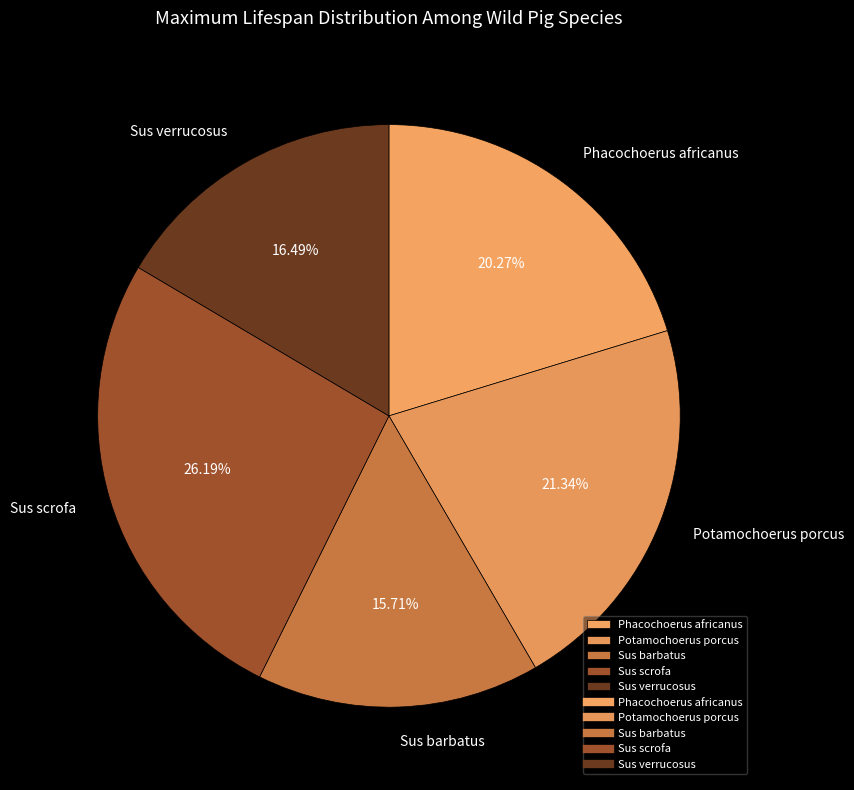

To the nearest percent, what is the difference between the largest and smallest slice percentages?

10%